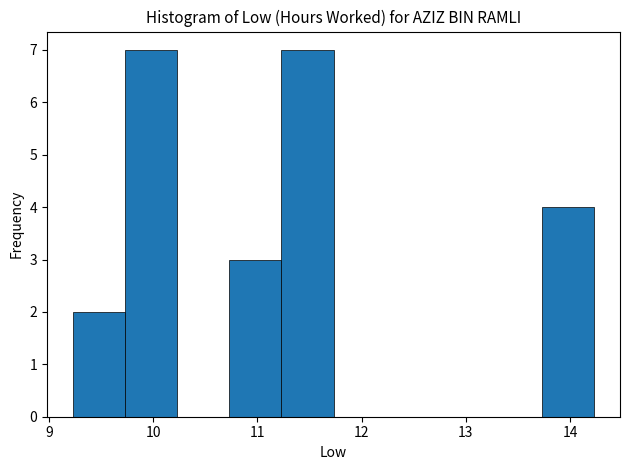

Reading left to right, list every bar in this chart as the range it spans on the x-axis followed by its height. Neither the bar edges nor the heights are printed on the chart, so give them approximately, as read against the axes.

9.23 to 9.73: 2
9.73 to 10.23: 7
10.23 to 10.73: 0
10.73 to 11.23: 3
11.23 to 11.73: 7
11.73 to 12.23: 0
12.23 to 12.73: 0
12.73 to 13.23: 0
13.23 to 13.73: 0
13.73 to 14.23: 4